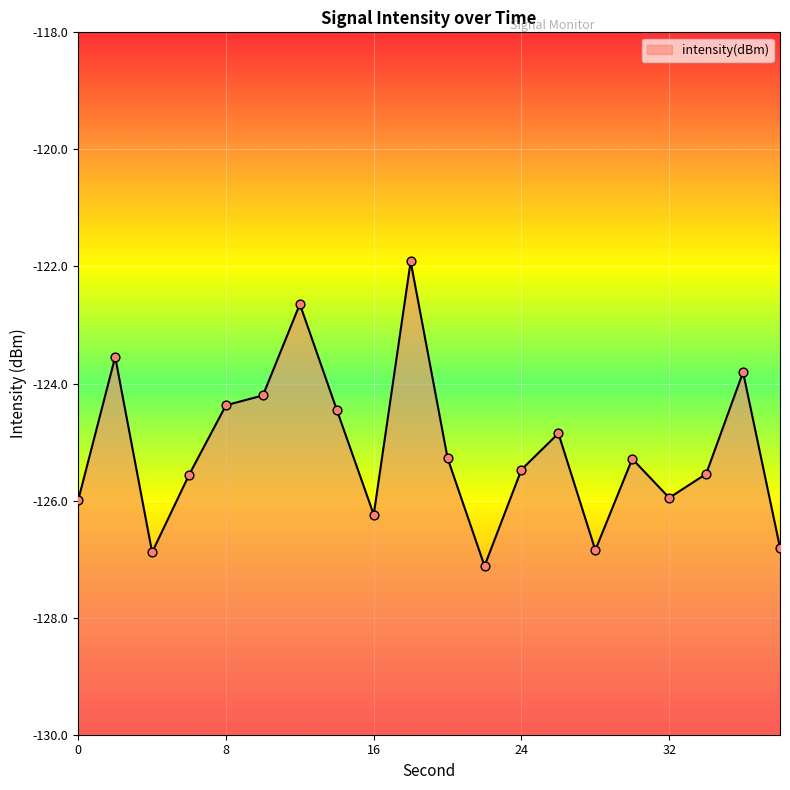

What is the change in value from 14 to 30?

-0.8